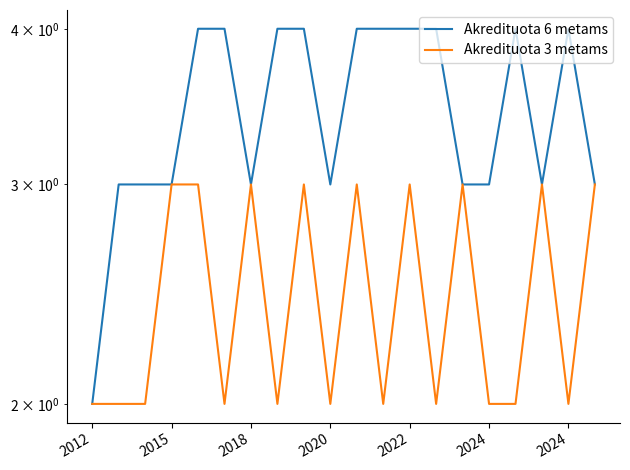

Reading right to left, what are all the values shown in this chart?

Akredituota 6 metams: 3	4	3	4	3	3	4	4	4	4	3	4	4	3	4	4	3	3	3	2
Akredituota 3 metams: 3	2	3	2	2	3	2	3	2	3	2	3	2	3	2	3	3	2	2	2